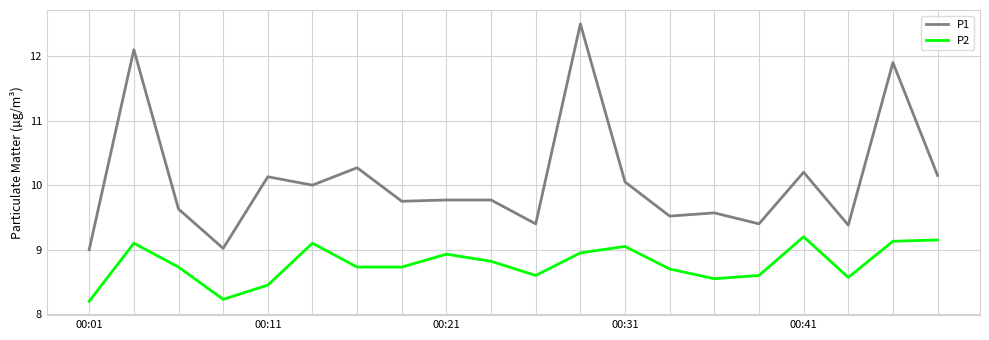

What is the average value of the P2 series?

8.8